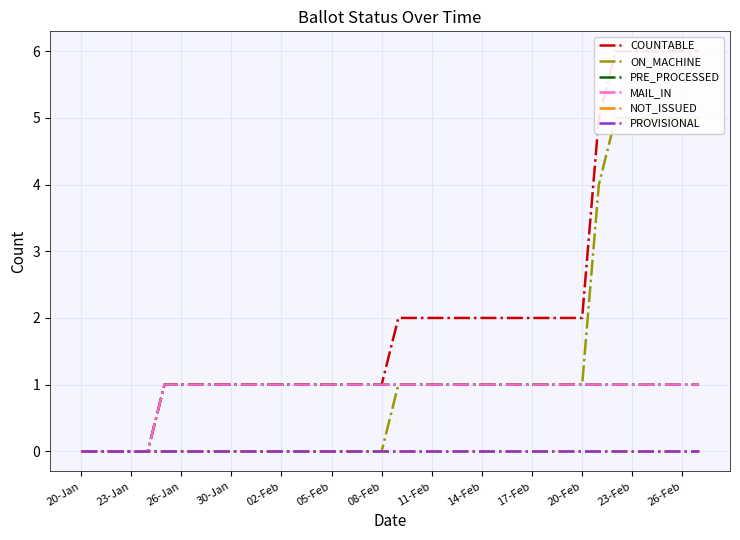

What is the approximate value of MAIL_IN at 14?

1